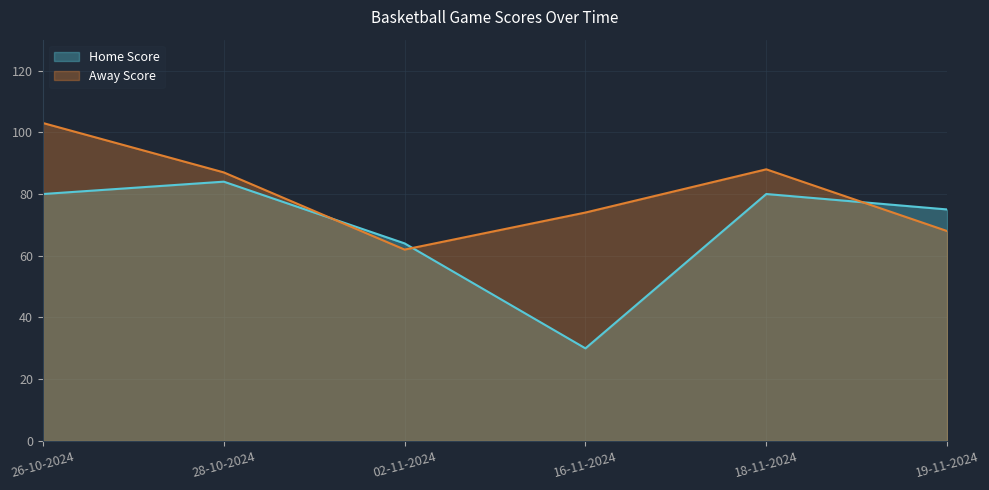

Where do Away Score and Home Score first cross each other?

28-10-2024 and 02-11-2024